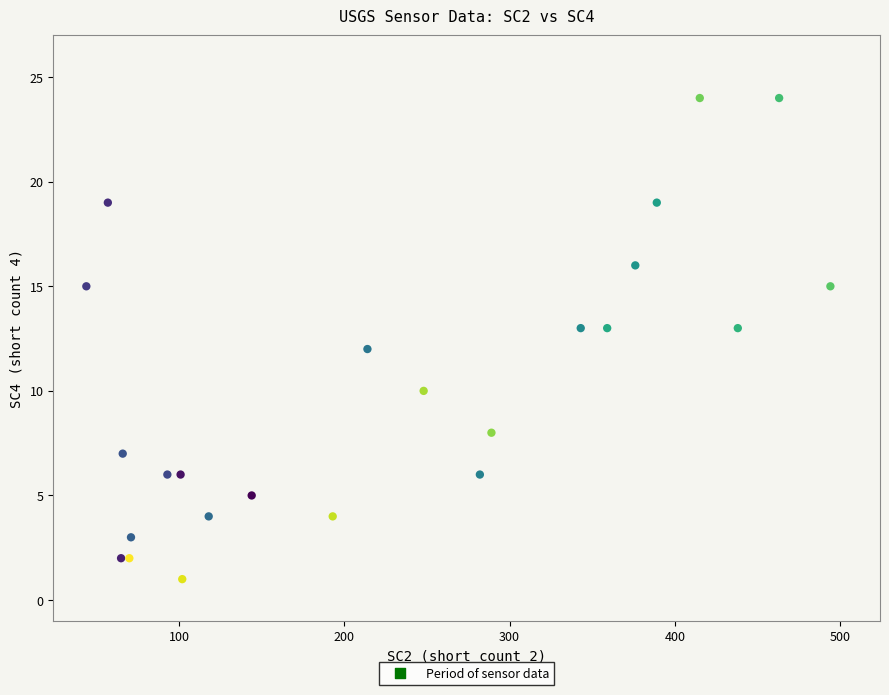

What is the range of Y values (max minus min)?

23